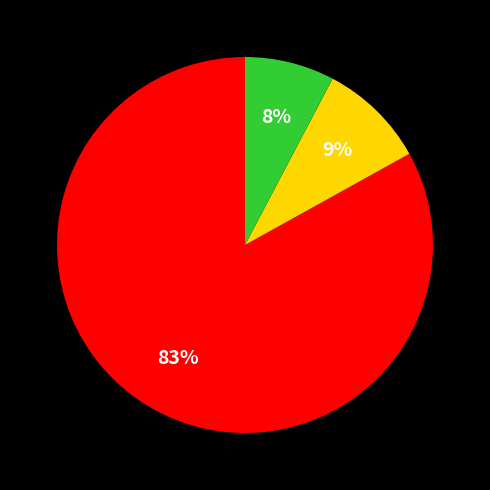

To the nearest percent, what is the average slice percentage?

33%